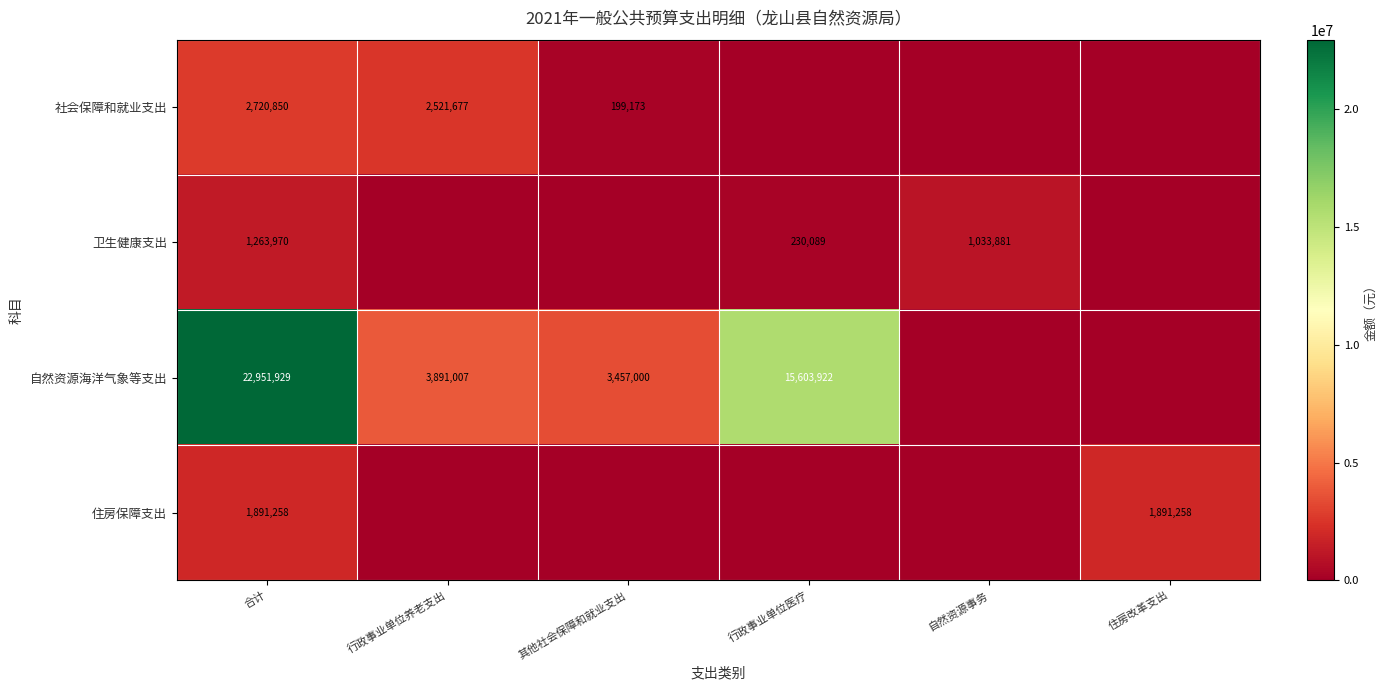

Is the value of 社会保障和就业支出 at 其他社会保障和就业支出 greater than the value of 自然资源海洋气象等支出 at 行政事业单位医疗?

No